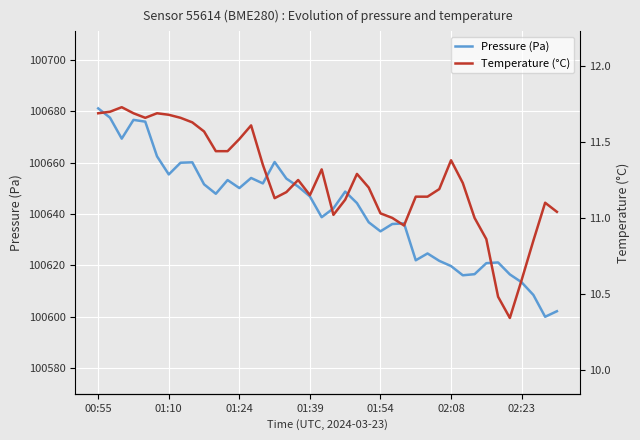

In Pressure (Pa), how many points are higher than both neighbors (excluding endpoints)?

9